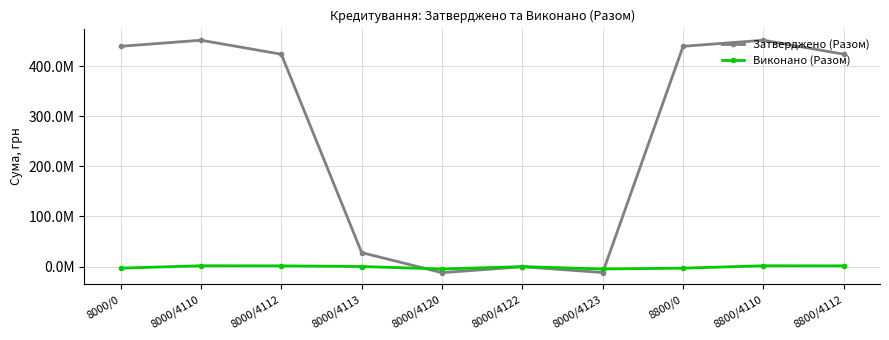

Read the Виконано (Разом) value at 8800/4110.

1650000.0